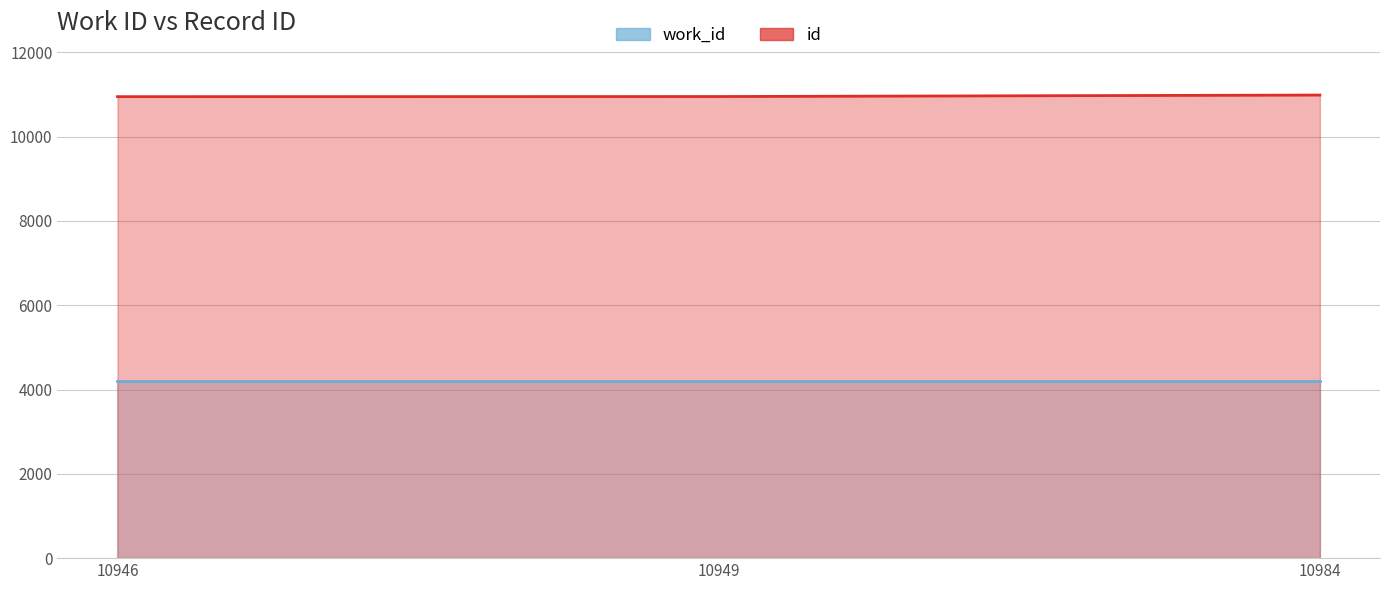

Between 10946 and 10984, which is larger?

10984